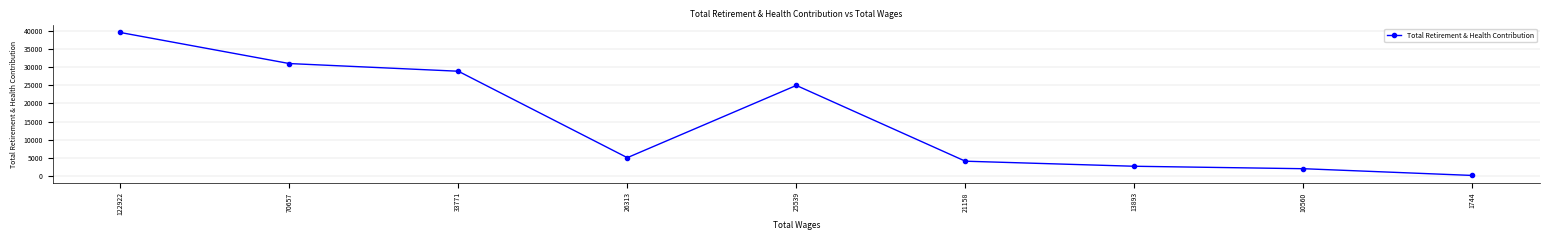

The value at 70657 is 44832. True or false?

False